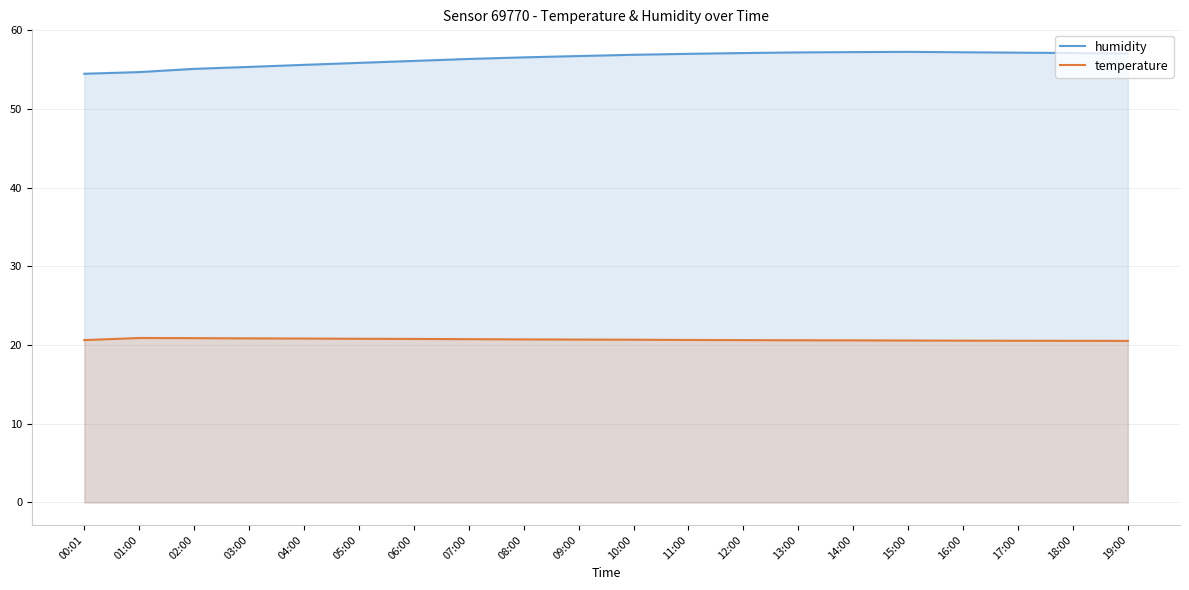

True or false: temperature and humidity cross at least once.

False